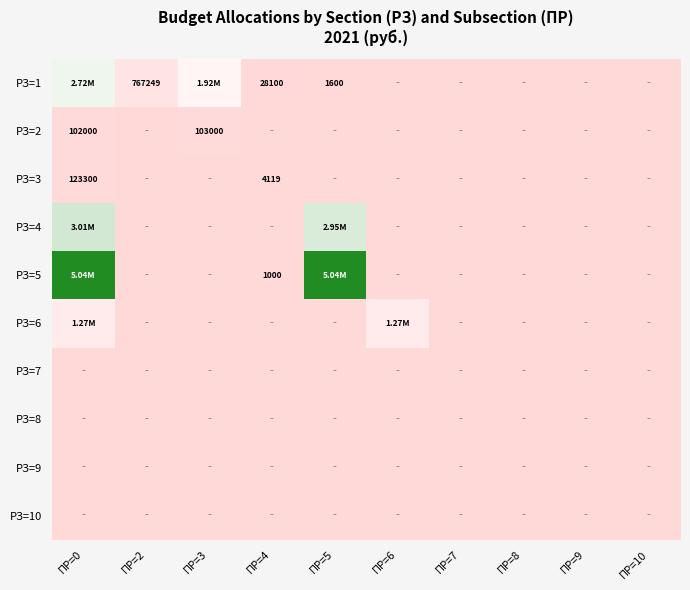

What is the sum of all РЗ=6 values?

2537600.0